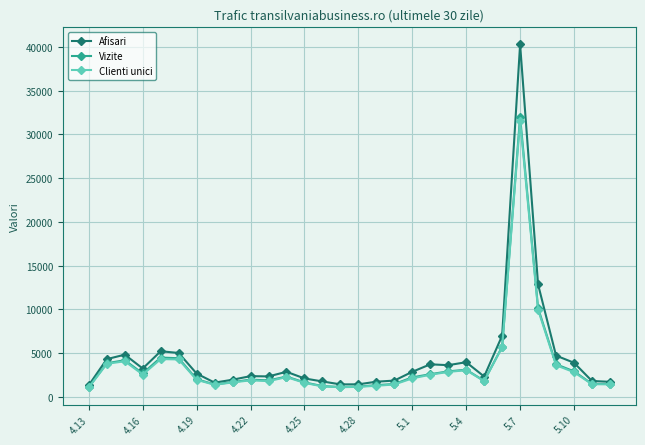

What is the lowest value of the Afisari series?

1320